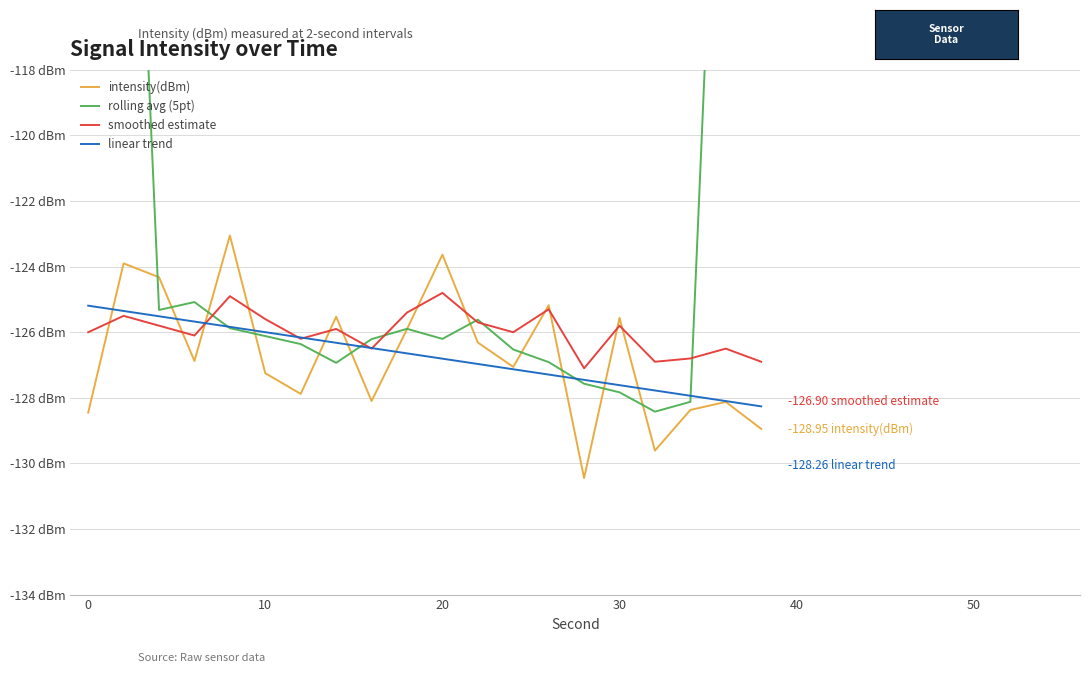

How many categories are shown in the chart?

20